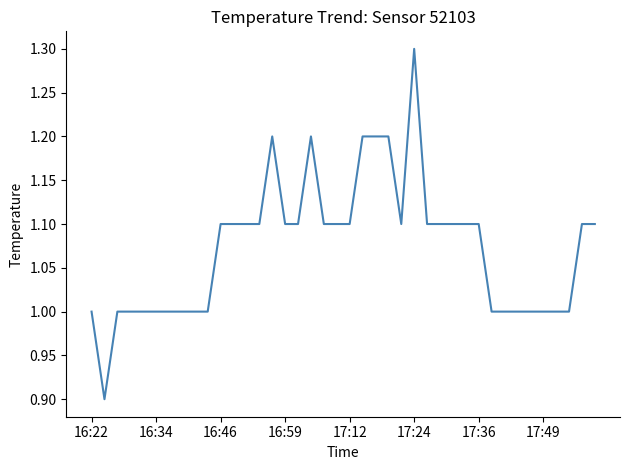

What is the greatest value displayed?

1.3